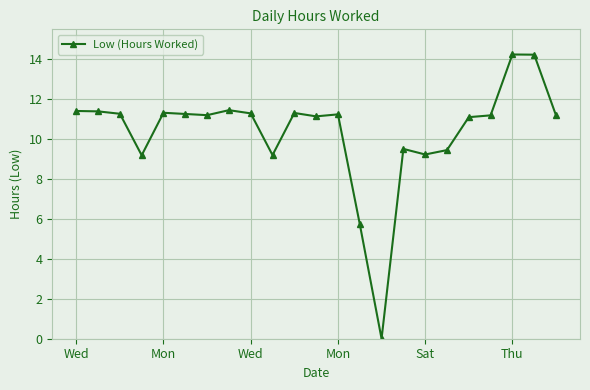

What is the maximum value shown in the chart?

14.2